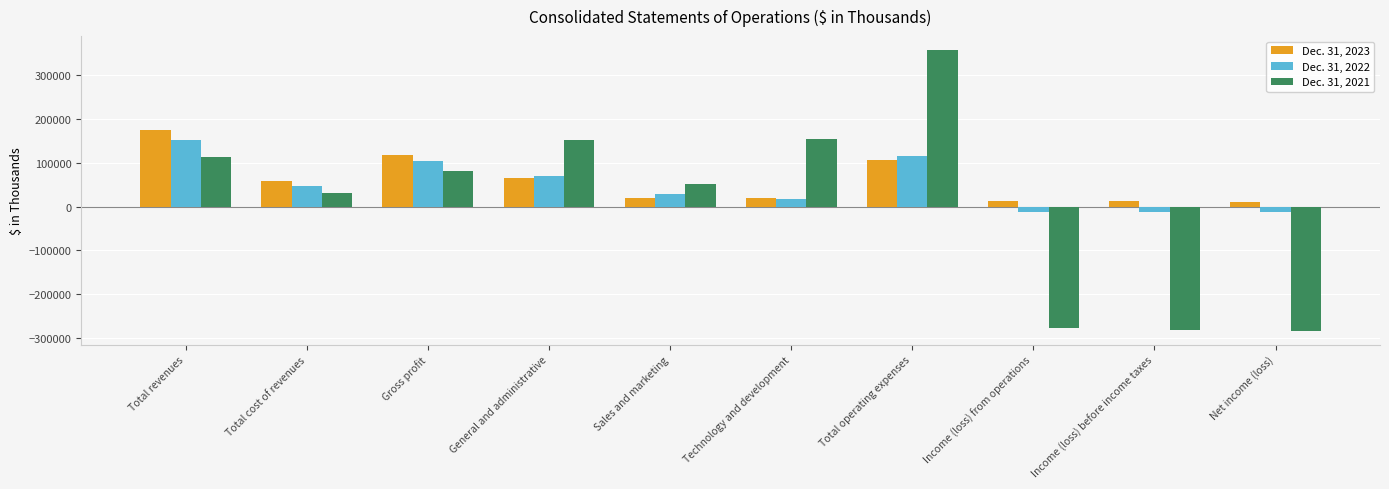

Which series has the largest total across all categories?

Dec. 31, 2023